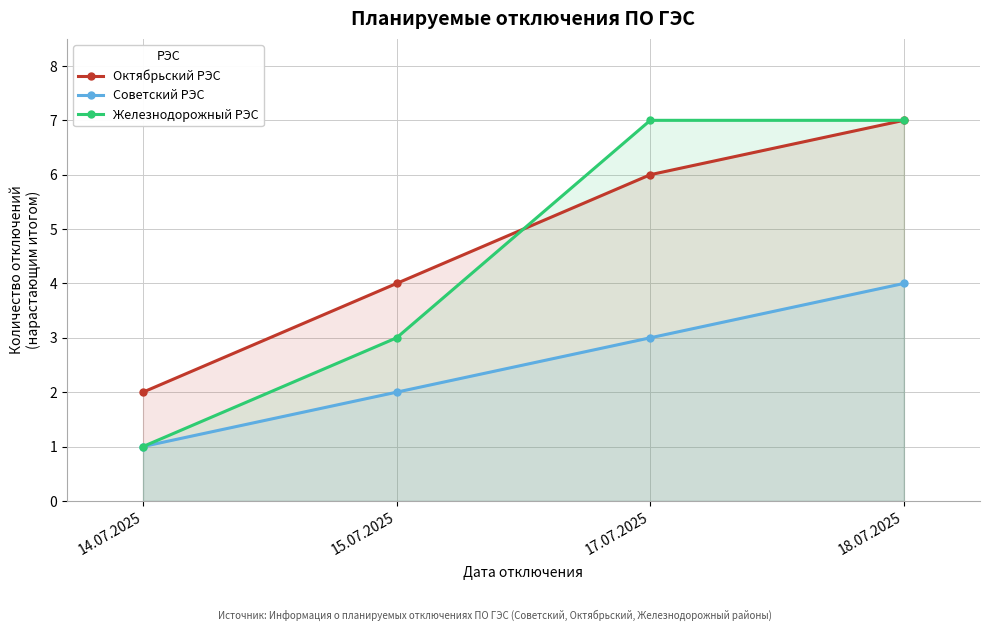

Is it true that Советский РЭС equals 1 at 15.07.2025?

False